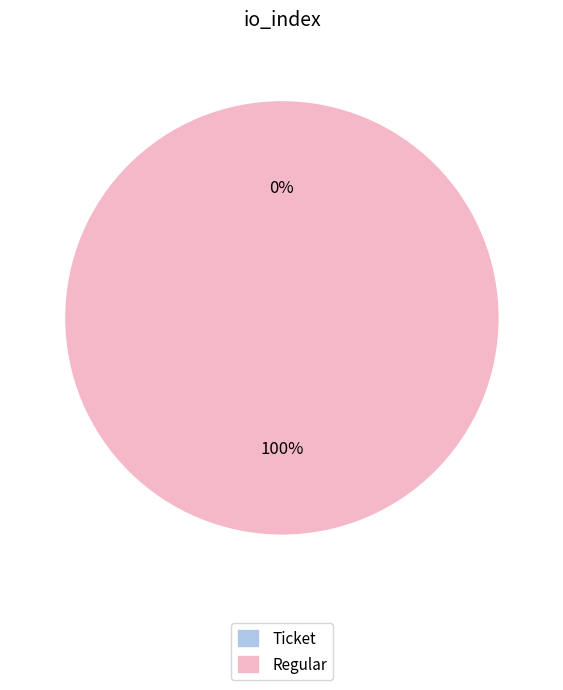

Which slice represents more than half of the pie?

Regular